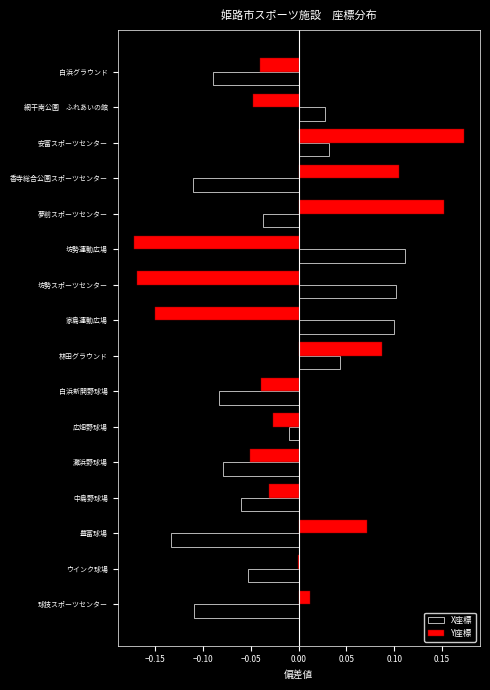

Between 香寺総合公園スポーツセンター and 安富スポーツセンター, which series saw the biggest shift?

X座標